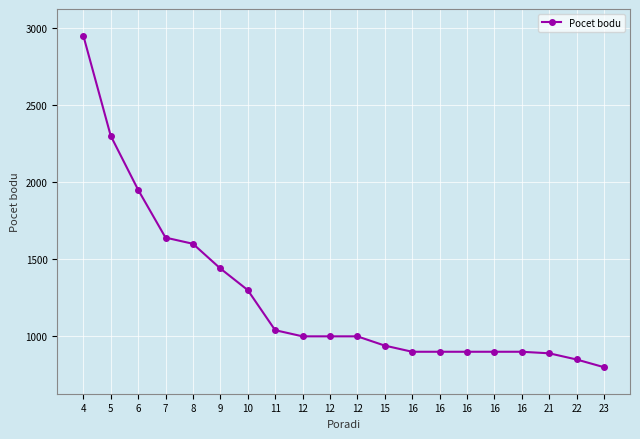

The value at 8 is 1110. True or false?

False